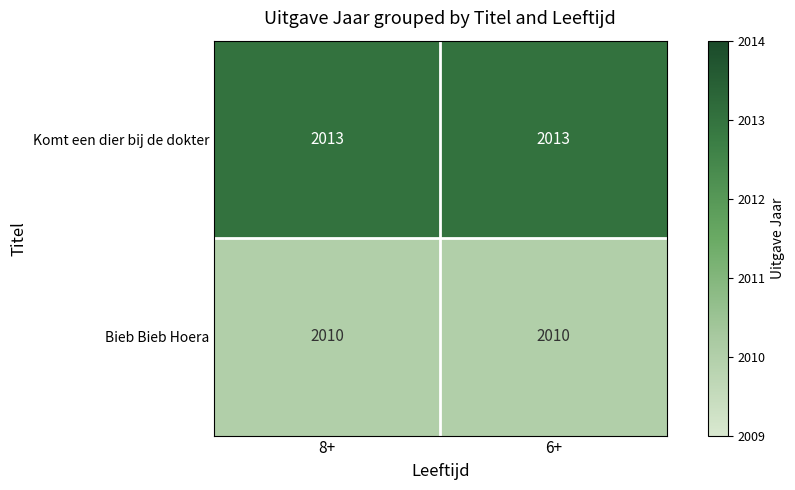

Is the value of Komt een dier bij de dokter at 8+ greater than the value of Bieb Bieb Hoera at 6+?

Yes